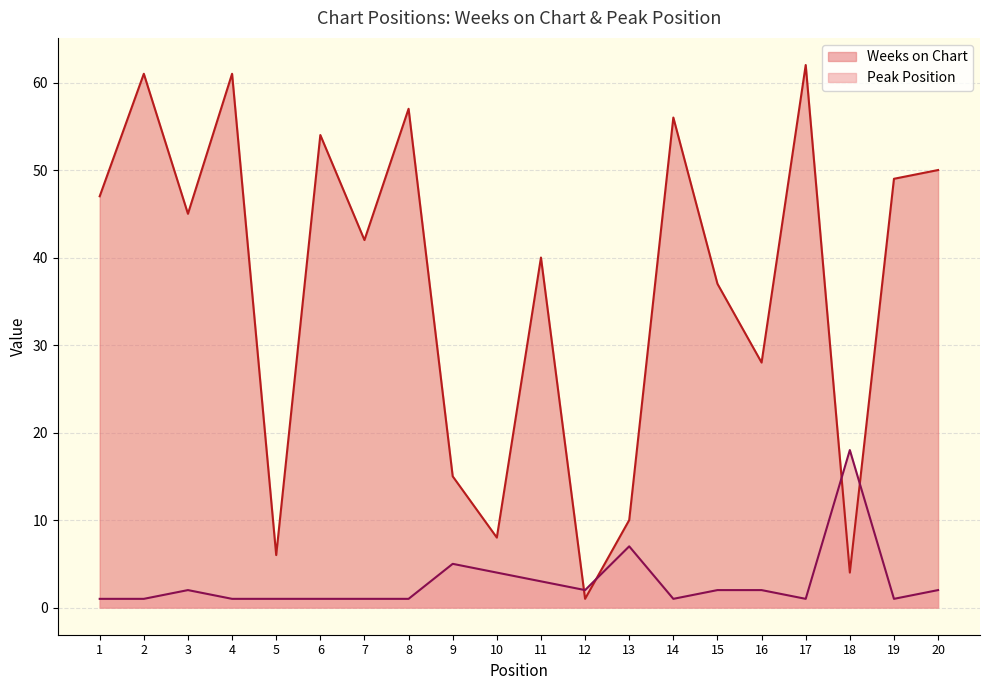

At which label does Weeks on Chart reach its peak?

17